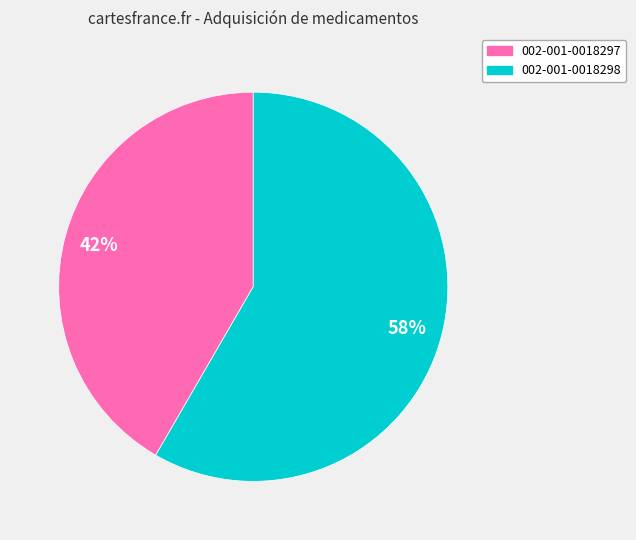

Rank the categories by value from highest to lowest.

002-001-0018298, 002-001-0018297